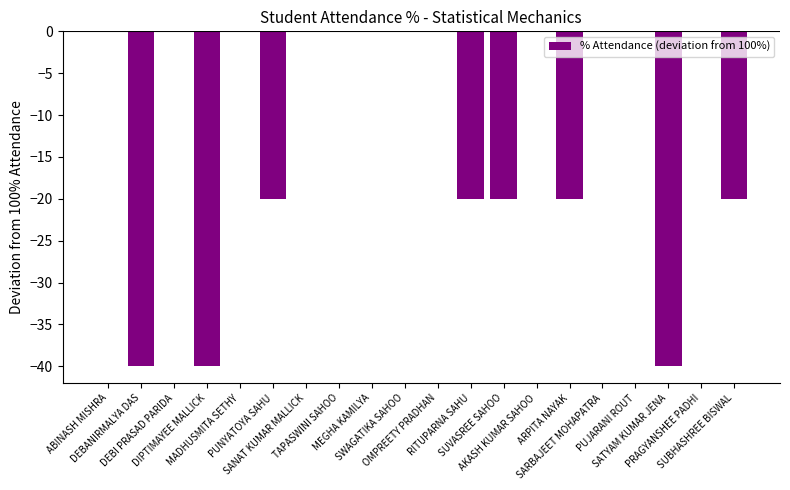

The value at ARPITA NAYAK is -35. True or false?

False